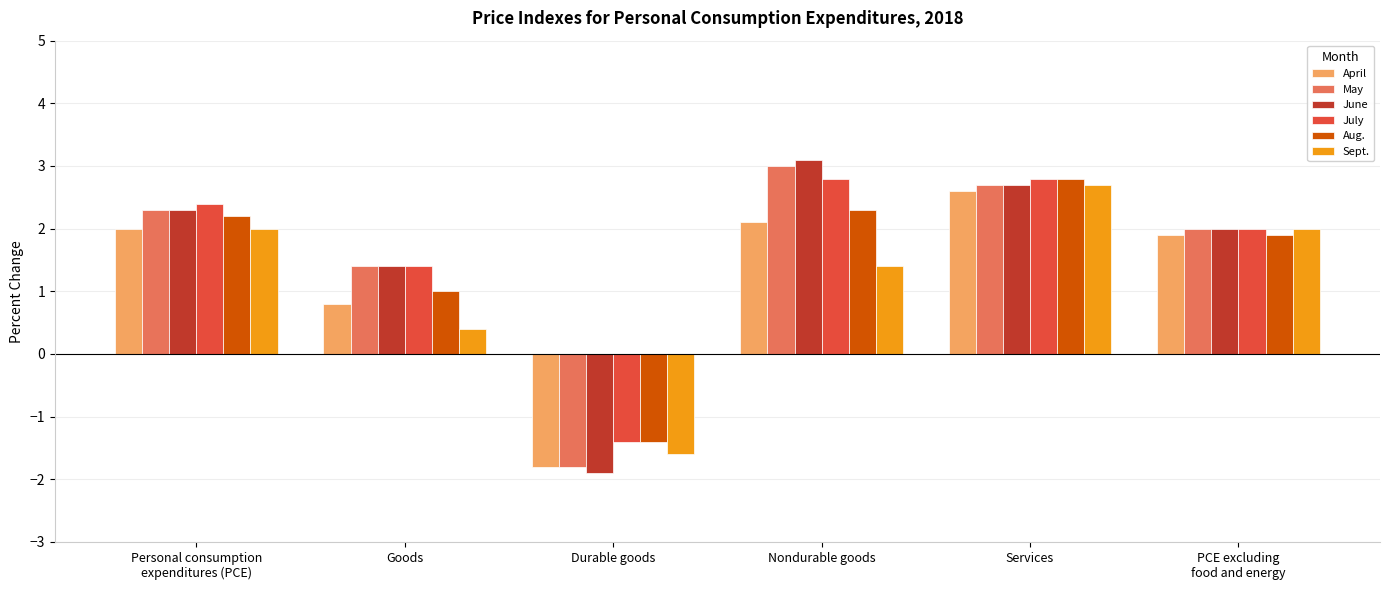

True or false: May has a value of 2.7 at Services.

True